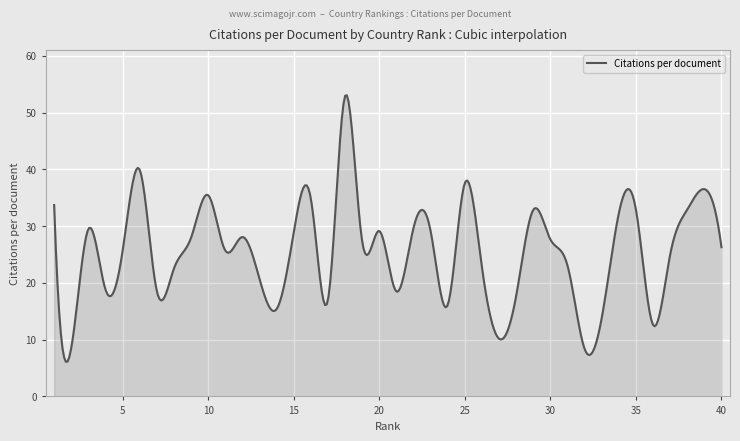

What is the minimum value shown in the chart?

6.1